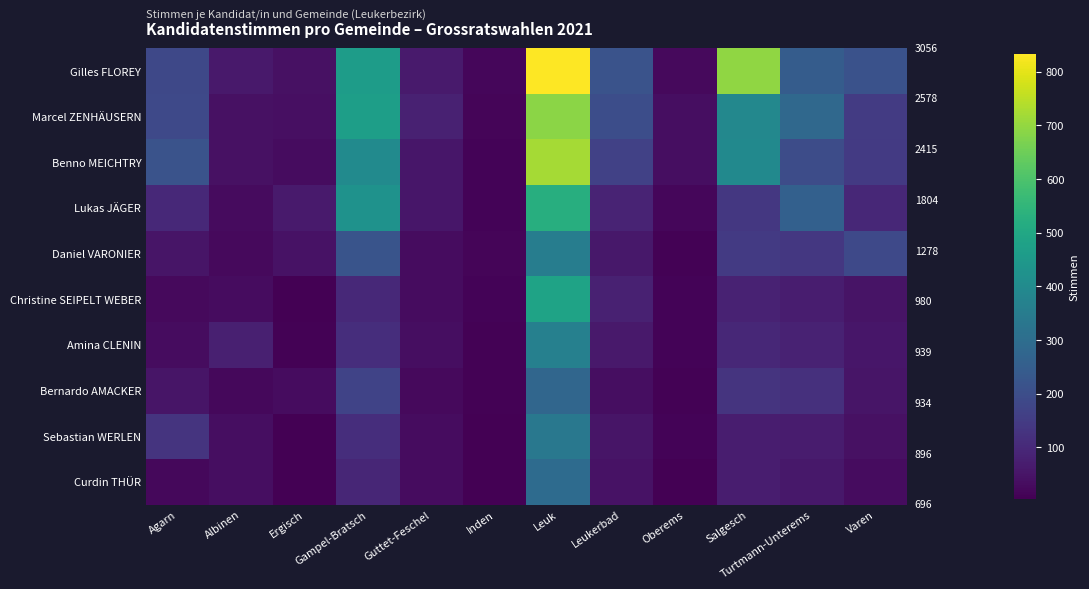

Reading right to left, extract all data points from this chart.

Gilles FLOREY: Varen=213	Turtmann-Unterems=245	Salgesch=694	Oberems=26	Leukerbad=217	Leuk=833	Inden=20	Guttet-Feschel=63	Gampel-Bratsch=461	Ergisch=40	Albinen=60	Agarn=184
Marcel ZENHÄUSERN: Varen=147	Turtmann-Unterems=283	Salgesch=391	Oberems=34	Leukerbad=201	Leuk=689	Inden=16	Guttet-Feschel=80	Gampel-Bratsch=470	Ergisch=38	Albinen=42	Agarn=187
Benno MEICHTRY: Varen=146	Turtmann-Unterems=198	Salgesch=398	Oberems=34	Leukerbad=164	Leuk=721	Inden=13	Guttet-Feschel=55	Gampel-Bratsch=400	Ergisch=30	Albinen=41	Agarn=215
Lukas JÄGER: Varen=95	Turtmann-Unterems=257	Salgesch=139	Oberems=18	Leukerbad=86	Leuk=524	Inden=11	Guttet-Feschel=55	Gampel-Bratsch=428	Ergisch=64	Albinen=29	Agarn=98
Daniel VARONIER: Varen=188	Turtmann-Unterems=137	Salgesch=146	Oberems=10	Leukerbad=58	Leuk=354	Inden=15	Guttet-Feschel=32	Gampel-Bratsch=218	Ergisch=44	Albinen=26	Agarn=50
Christine SEIPELT WEBER: Varen=49	Turtmann-Unterems=69	Salgesch=82	Oberems=13	Leukerbad=80	Leuk=484	Inden=11	Guttet-Feschel=32	Gampel-Bratsch=99	Ergisch=4	Albinen=33	Agarn=24
Amina CLENIN: Varen=54	Turtmann-Unterems=82	Salgesch=95	Oberems=11	Leukerbad=62	Leuk=365	Inden=9	Guttet-Feschel=34	Gampel-Bratsch=111	Ergisch=8	Albinen=77	Agarn=31
Bernardo AMACKER: Varen=51	Turtmann-Unterems=120	Salgesch=128	Oberems=9	Leukerbad=36	Leuk=277	Inden=8	Guttet-Feschel=26	Gampel-Bratsch=172	Ergisch=33	Albinen=22	Agarn=52
Sebastian WERLEN: Varen=41	Turtmann-Unterems=68	Salgesch=70	Oberems=11	Leukerbad=51	Leuk=335	Inden=6	Guttet-Feschel=31	Gampel-Bratsch=114	Ergisch=5	Albinen=34	Agarn=130
Curdin THÜR: Varen=32	Turtmann-Unterems=57	Salgesch=69	Oberems=7	Leukerbad=43	Leuk=294	Inden=7	Guttet-Feschel=32	Gampel-Bratsch=92	Ergisch=5	Albinen=36	Agarn=22